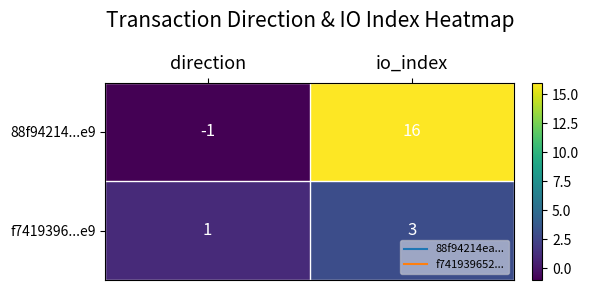

How many distinct data groups are displayed?

2